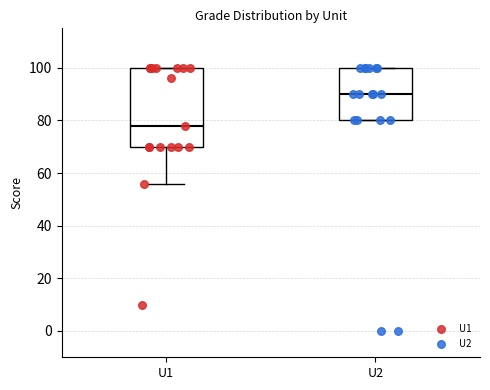

Which box has the highest median line?

U2